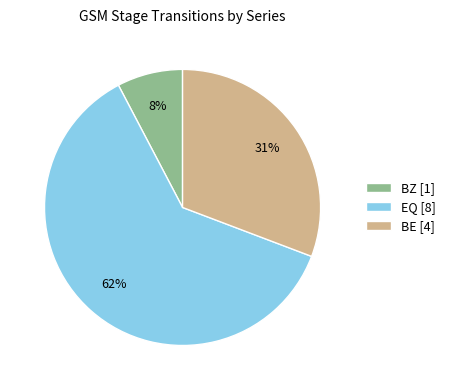

How many slices are in this pie chart?

3